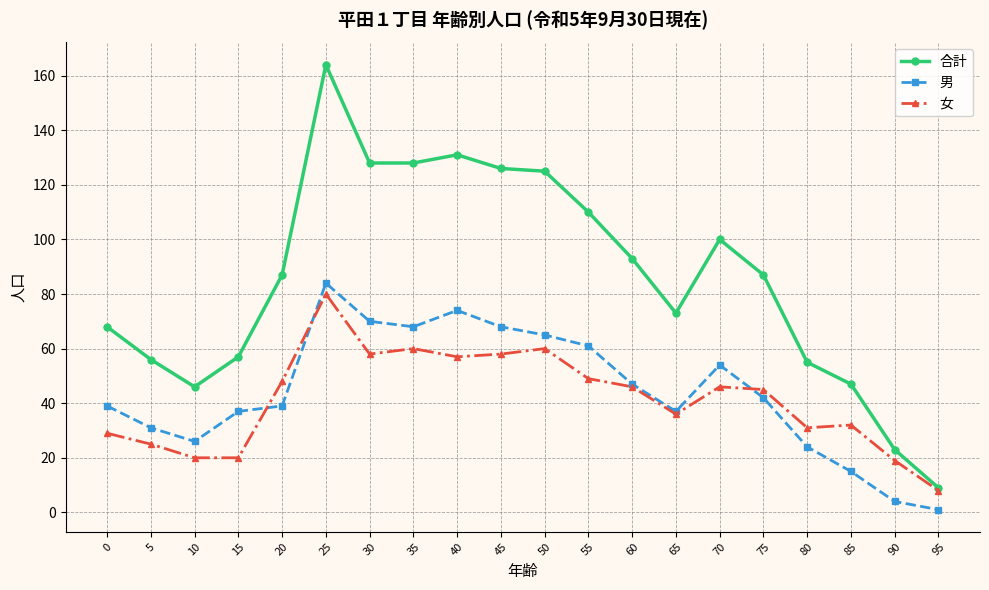

True or false: 男 has more than 1 points higher than both neighbors.

True